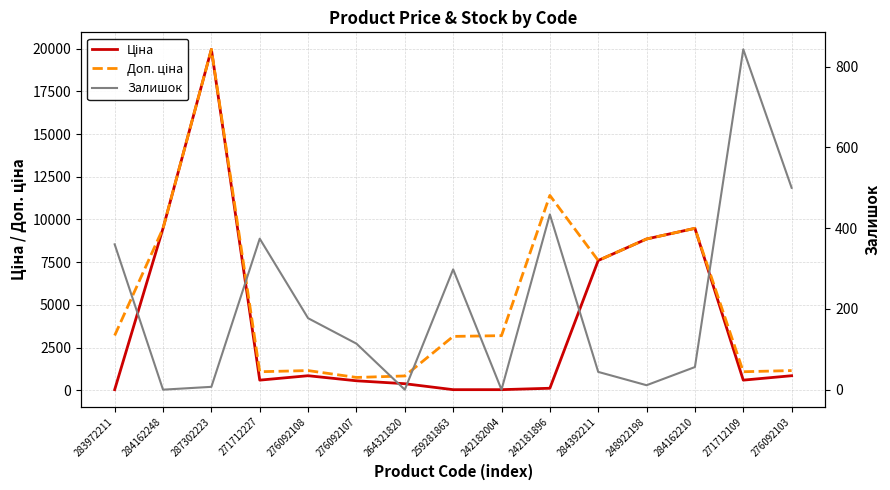

List the series in order of their overall mean, highest first.

Доп. ціна, Ціна, Залишок